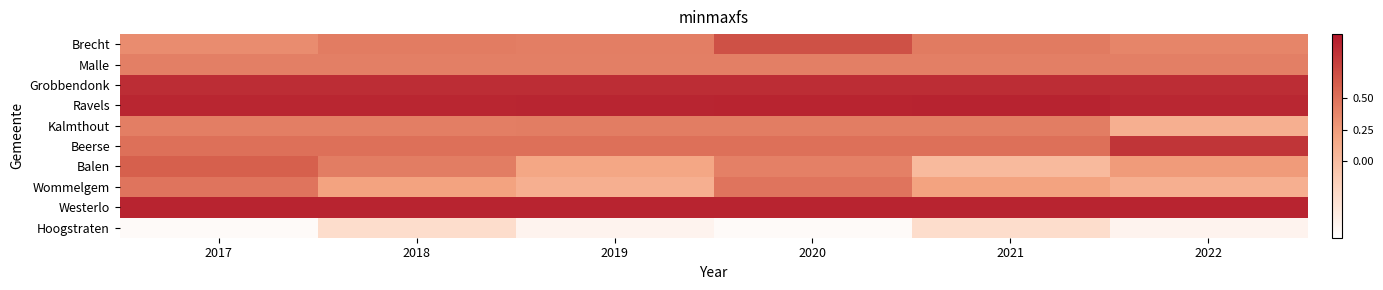

At which category is the sum across all series the highest?

2020